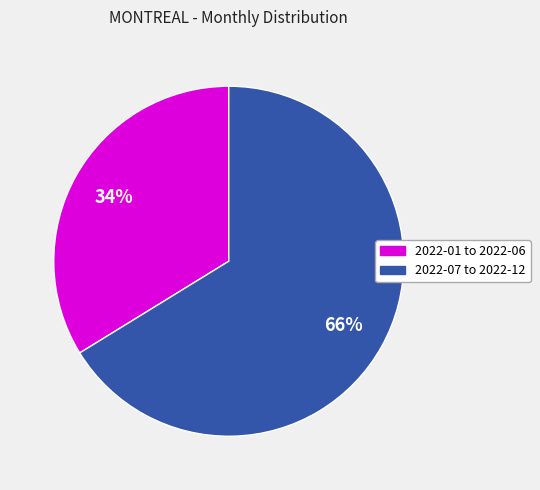

Does any single category account for the majority?

Yes